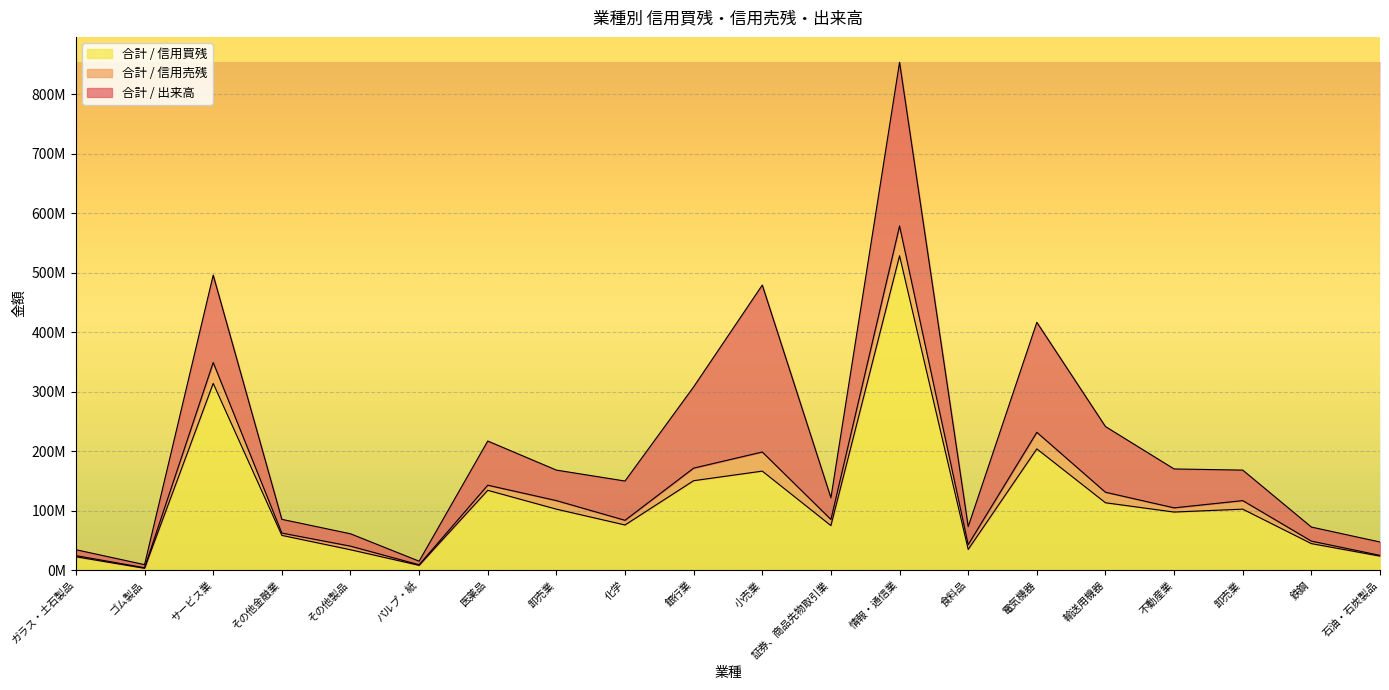

True or false: 合計 / 信用売残 has a value of 43125876 at 電気機器.

False